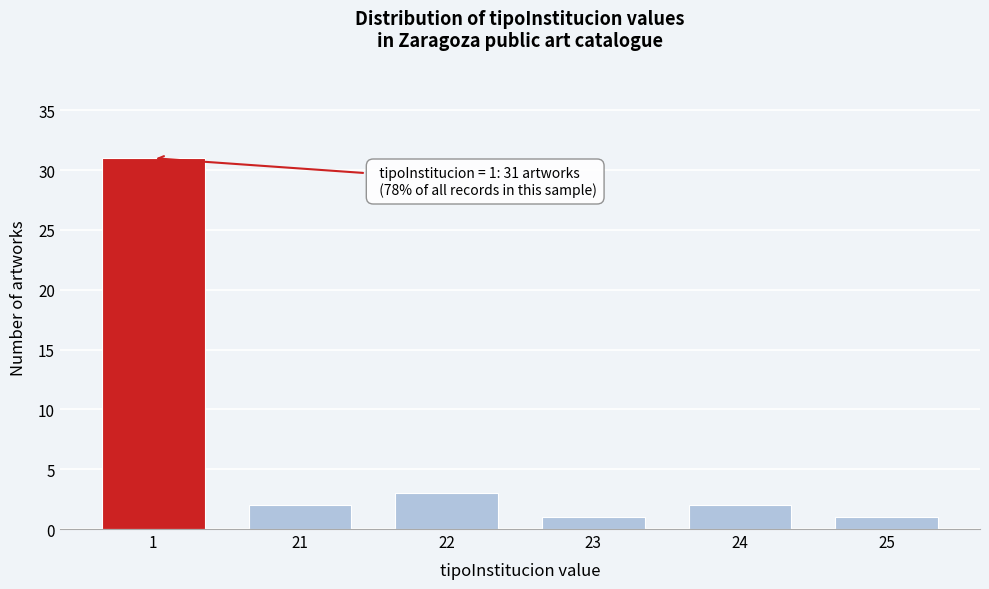

Reading right to left, extract all data points from this chart.

25=1	24=2	23=1	22=3	21=2	1=31